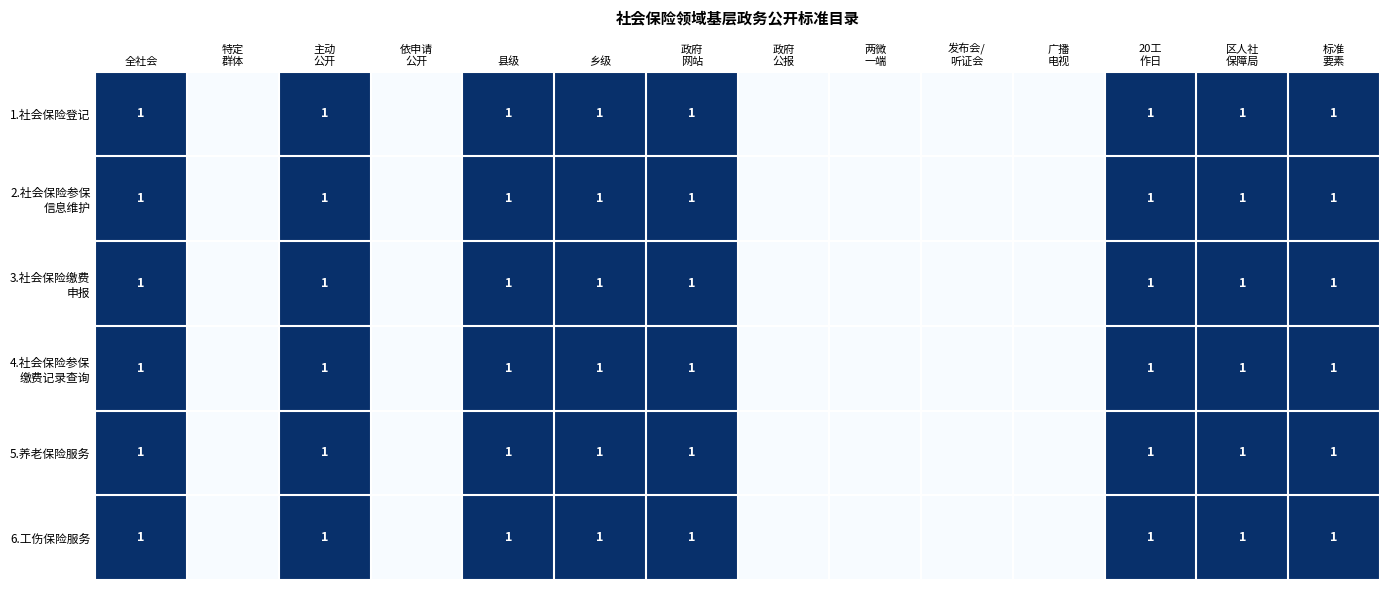

The value of 6.工伤保险服务 at 县级 is 2. True or false?

False